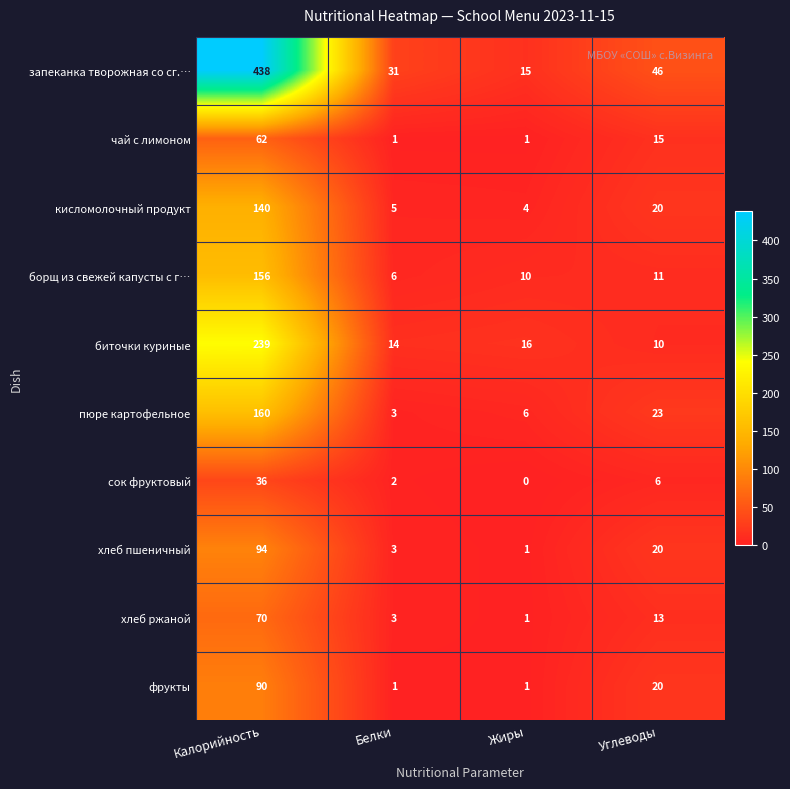

At which category does the chart reach its peak across all series?

Калорийность